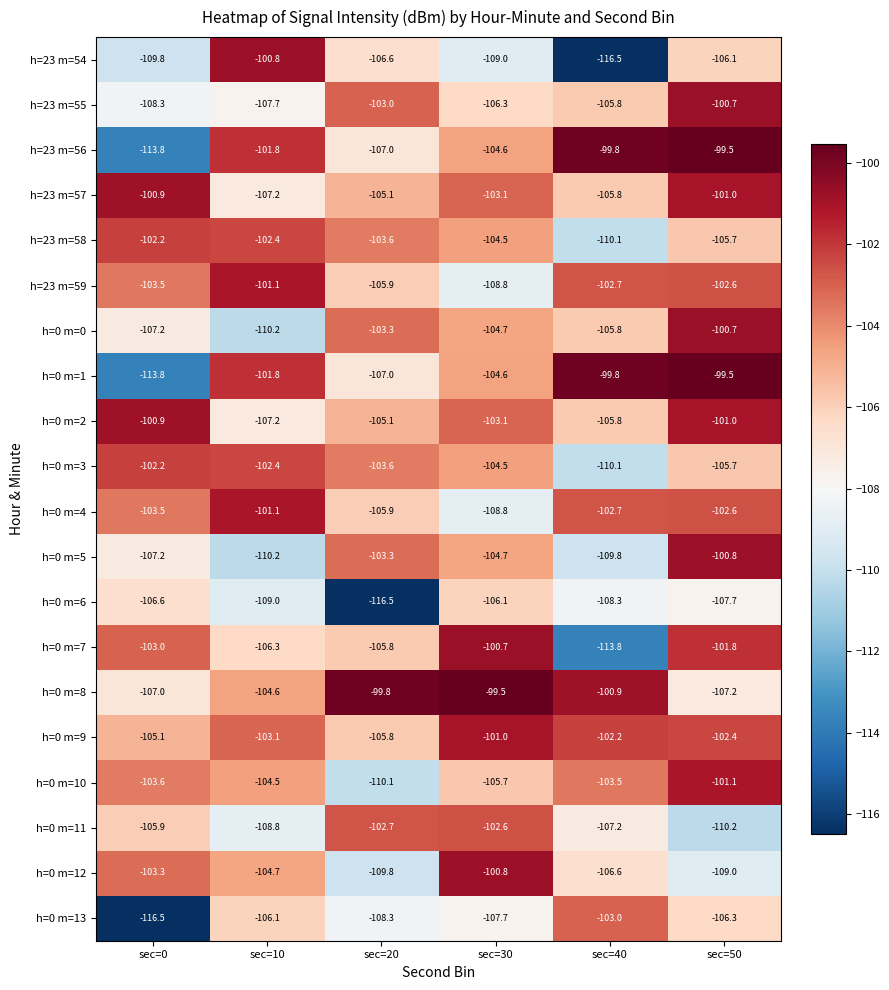

At which category is the sum across all series the highest?

sec=50